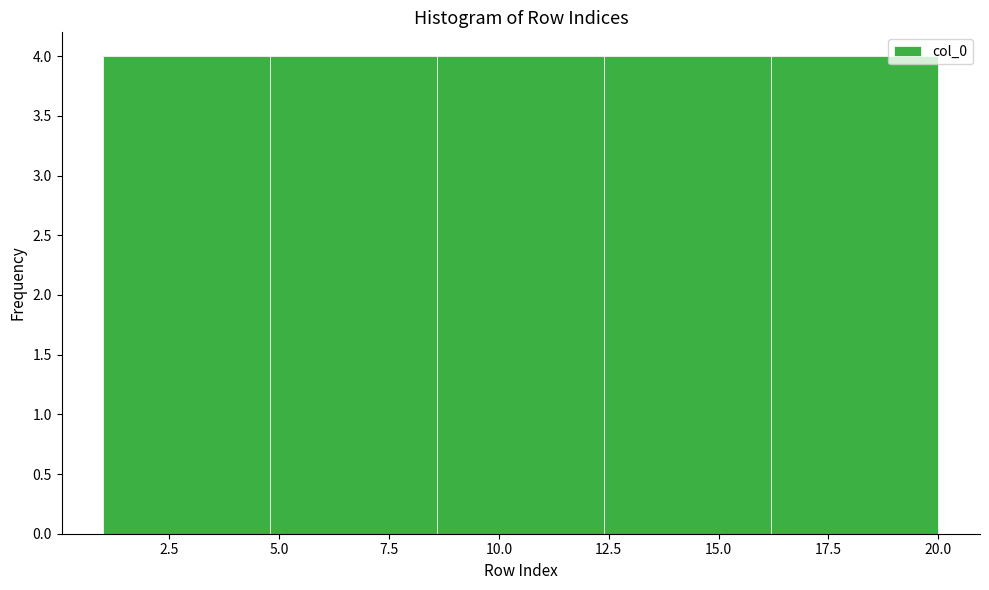

Reading left to right, list every bar in this chart as the range it spans on the x-axis followed by its height. Neither the bar edges nor the heights are printed on the chart, so give them approximately, as read against the axes.

1.0 to 4.8: 4
4.8 to 8.6: 4
8.6 to 12.4: 4
12.4 to 16.2: 4
16.2 to 20.0: 4